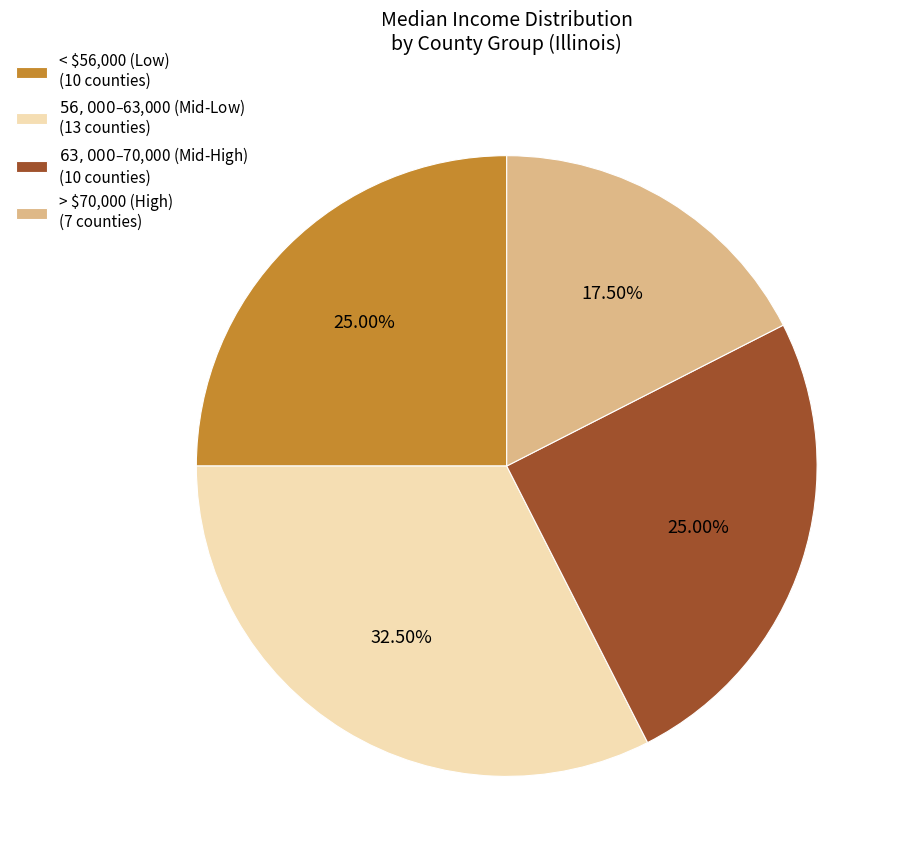

Is there a majority slice in this chart?

No